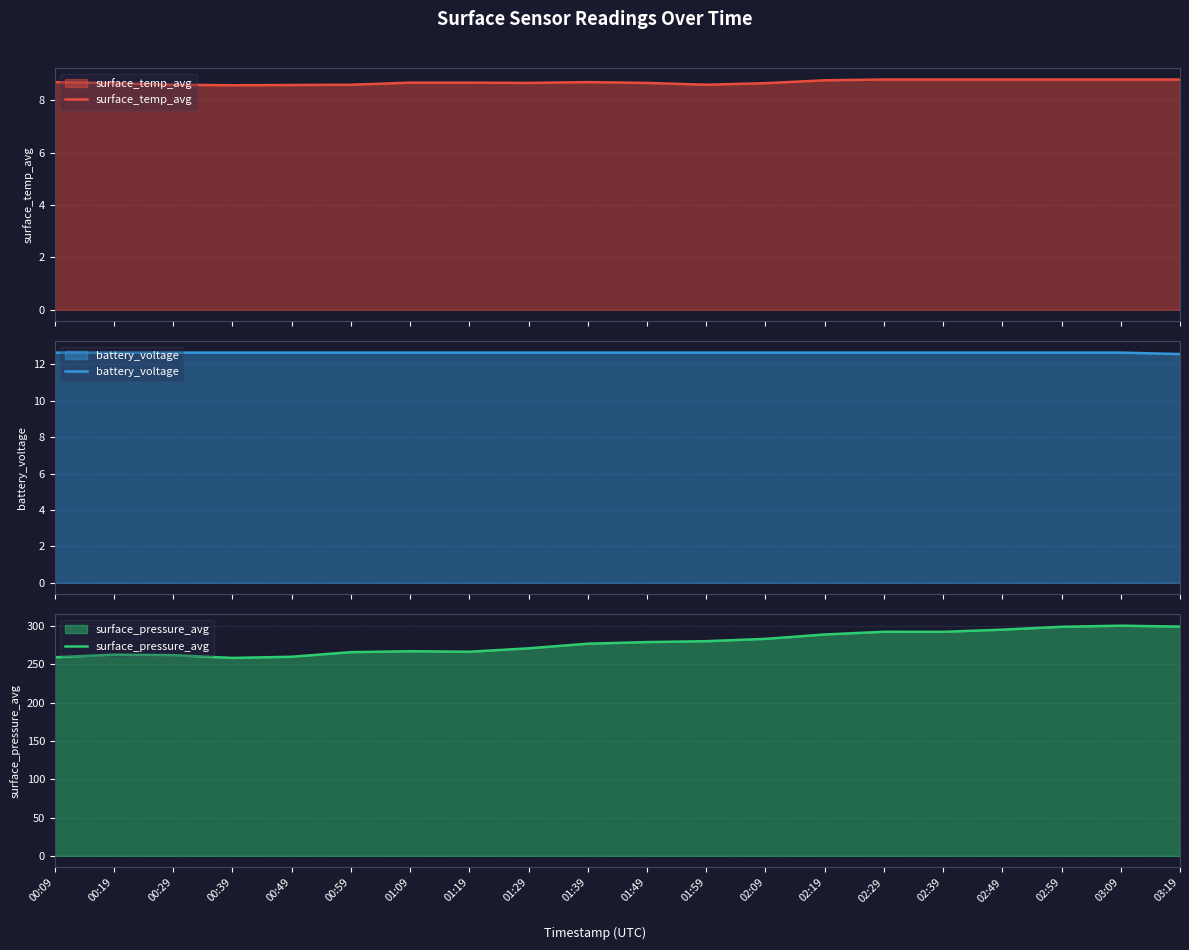

Reading left to right, transcribe all the data shown in this chart.

surface_temp_avg: 8.7	8.7	8.6	8.6	8.6	8.6	8.7	8.7	8.7	8.7	8.7	8.6	8.7	8.8	8.8	8.8	8.8	8.8	8.8	8.8
battery_voltage: 12.7	12.7	12.7	12.7	12.7	12.7	12.7	12.7	12.7	12.7	12.7	12.7	12.7	12.7	12.7	12.7	12.7	12.7	12.7	12.6
surface_pressure_avg: 259.3	262.7	262.1	258.5	260.0	266.0	267.2	266.6	271.0	277.0	279.2	280.3	283.3	289.1	292.6	292.6	295.4	299.1	300.6	299.4